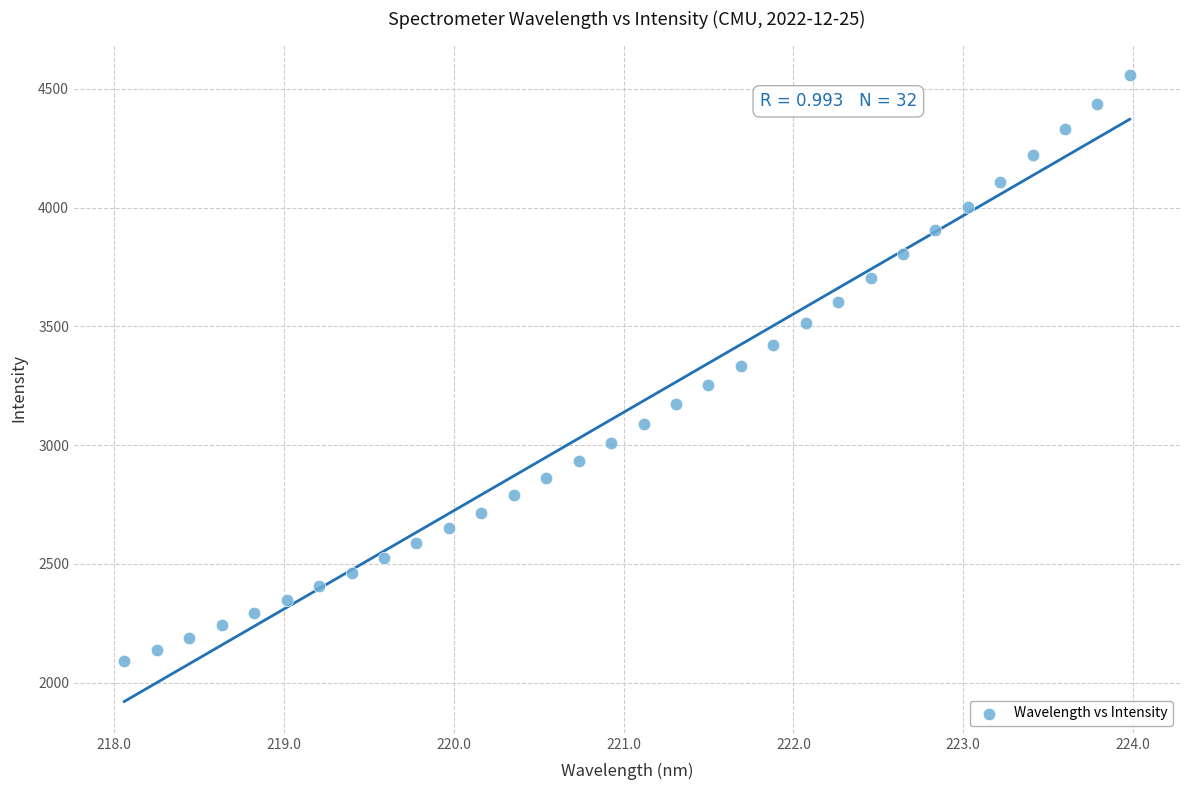

What is the range of X values (max minus min)?

5.9